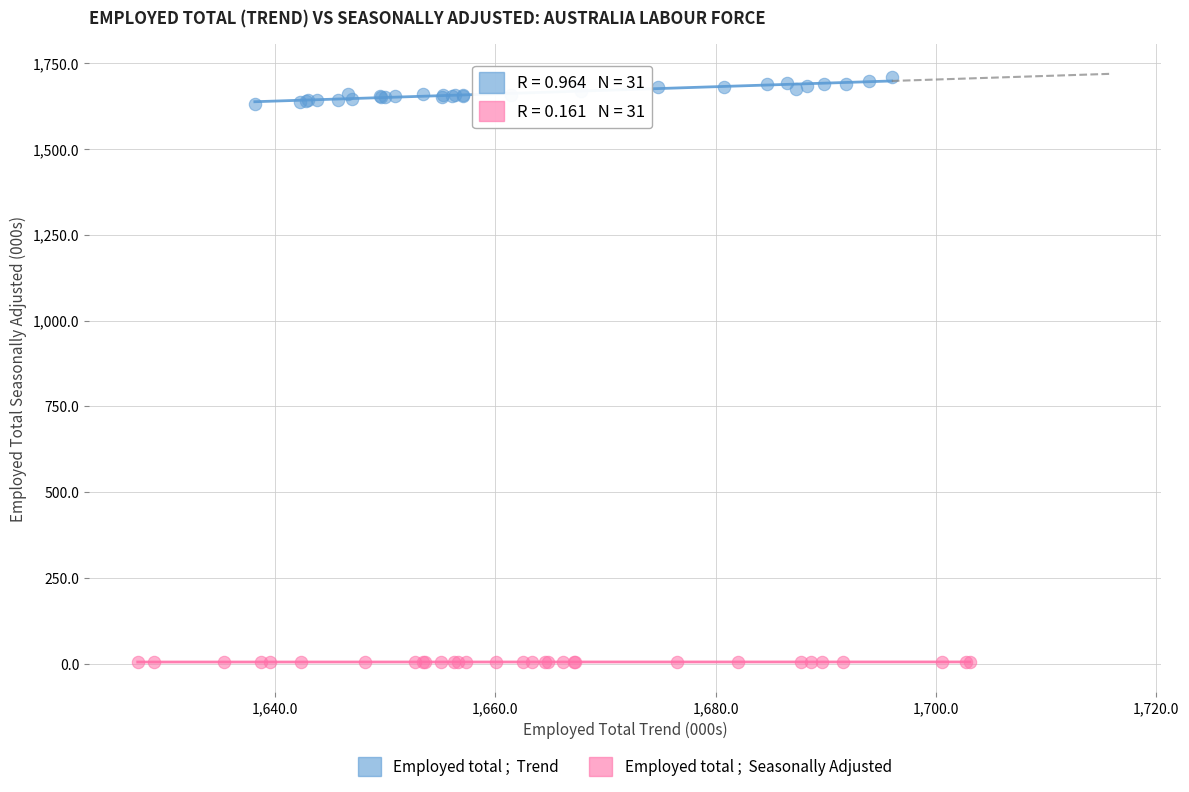

Which series reaches the minimum Y coordinate?

Employed total ; Seasonally Adjusted